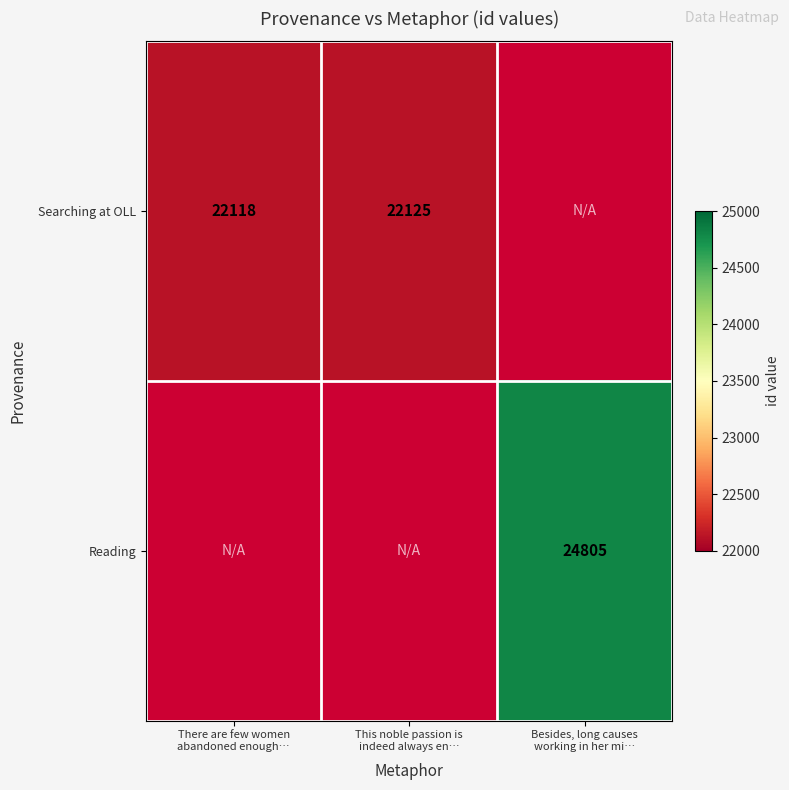

The Searching at OLL series shows 22125.0 at This noble passion is indeed always en…. True or false?

True